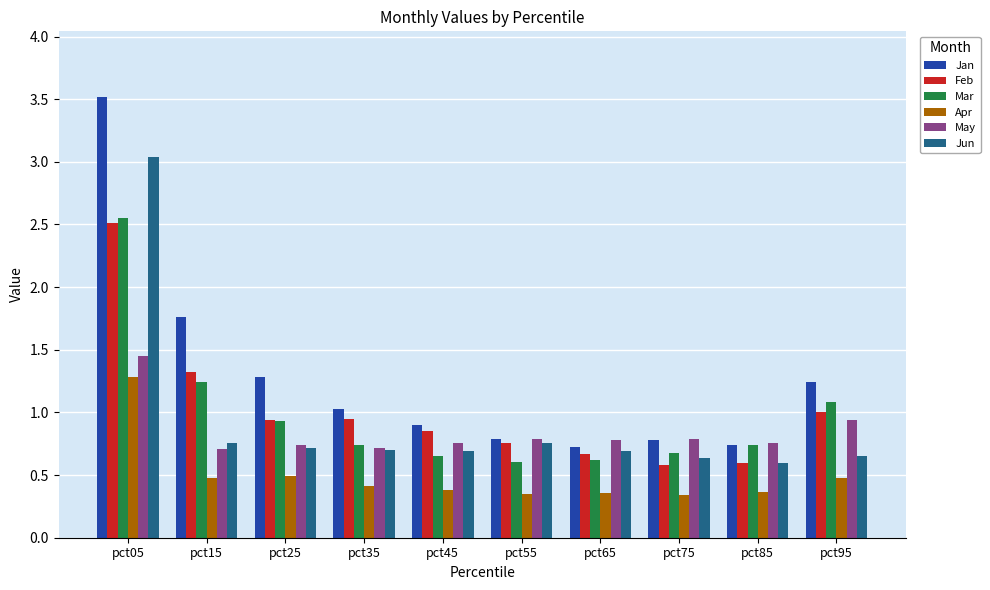

The Feb series shows 1.2 at pct45. True or false?

False